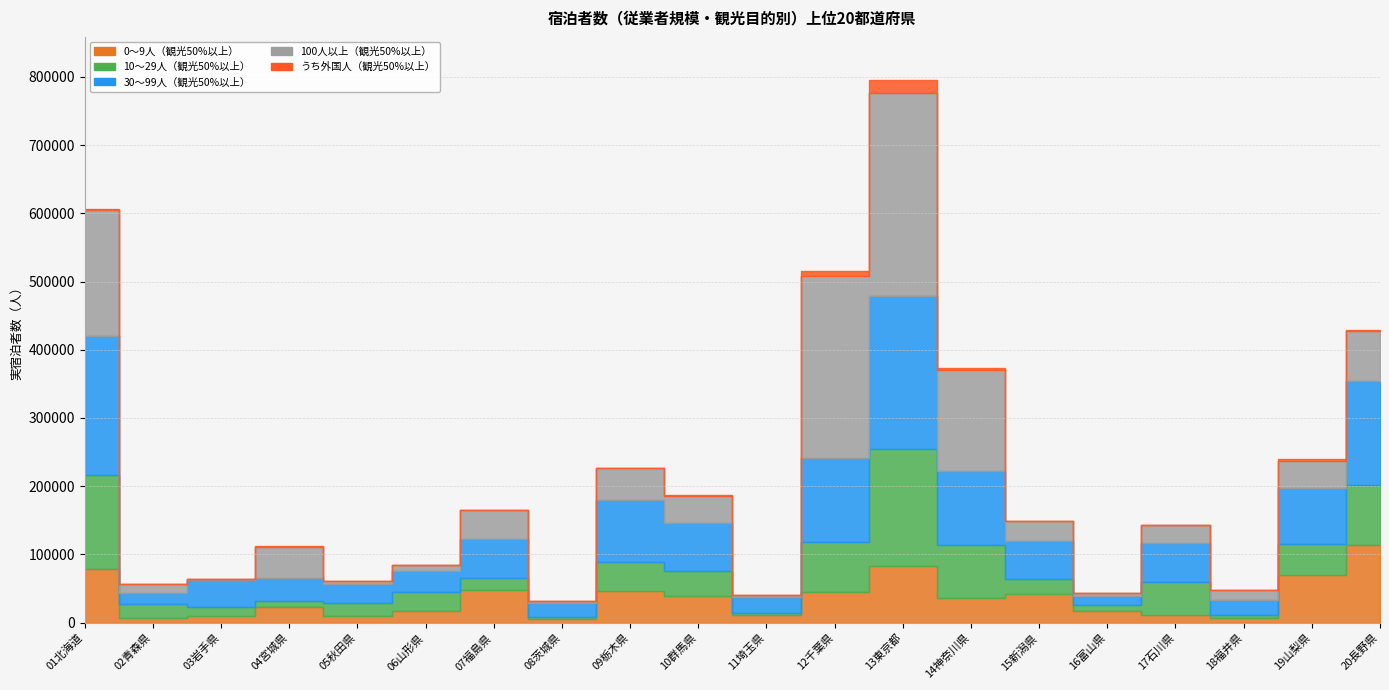

How many values in the 10～29人（観光50%以上） series are below 27030?

10